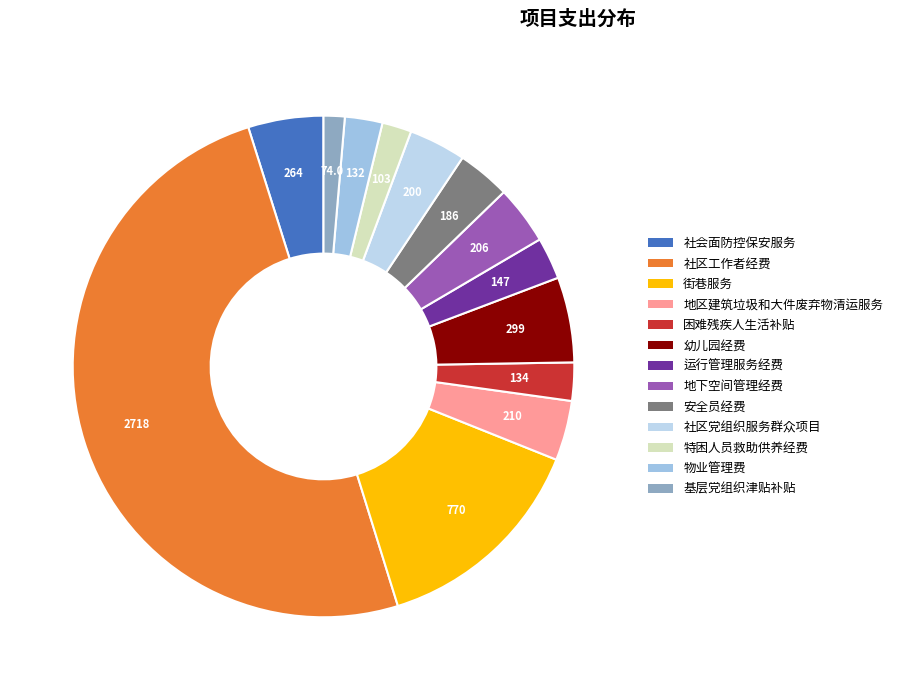

Rank the categories by value from lowest to highest.

基层党组织津贴补贴, 特困人员救助供养经费, 物业管理费, 困难残疾人生活补贴, 运行管理服务经费, 安全员经费, 社区党组织服务群众项目, 地下空间管理经费, 地区建筑垃圾和大件废弃物清运服务, 社会面防控保安服务, 幼儿园经费, 街巷服务, 社区工作者经费